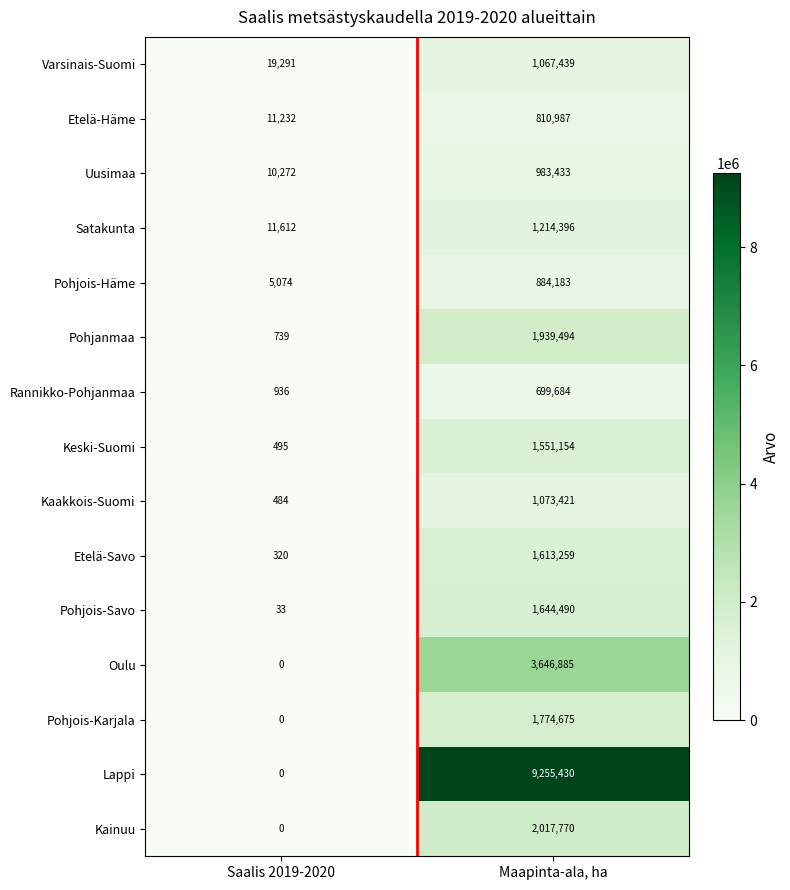

At how many categories does at least one series exceed 560527?

1